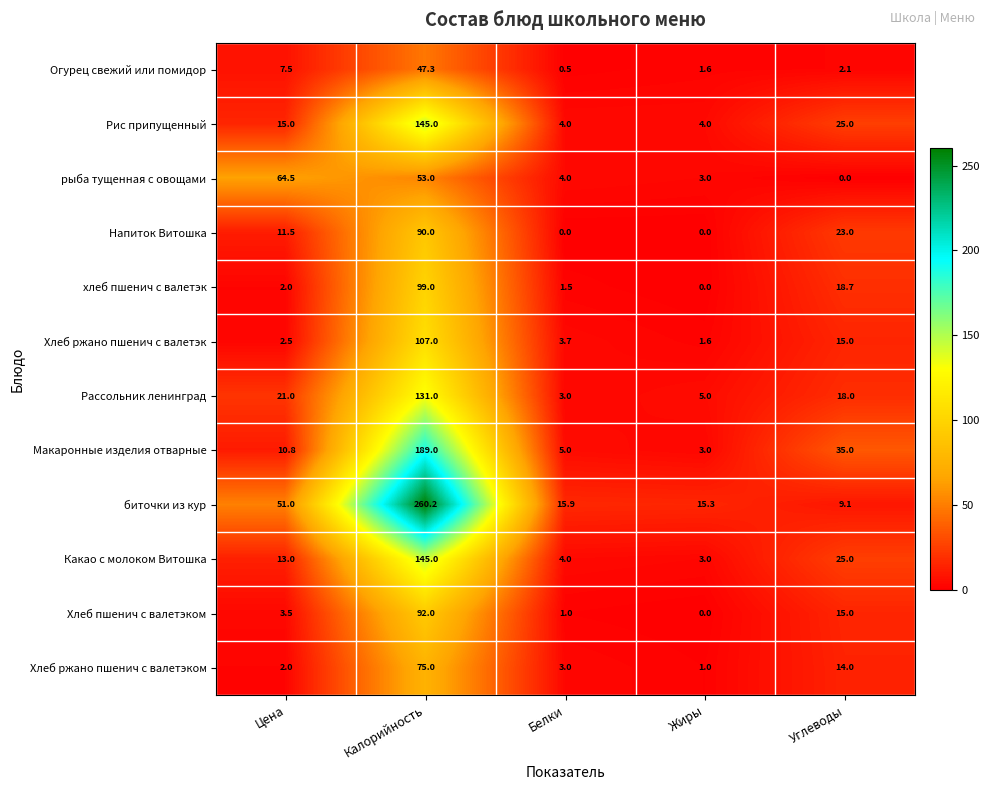

What is the difference between the second highest and second lowest values in the Какао с молоком Витошка series?

21.0